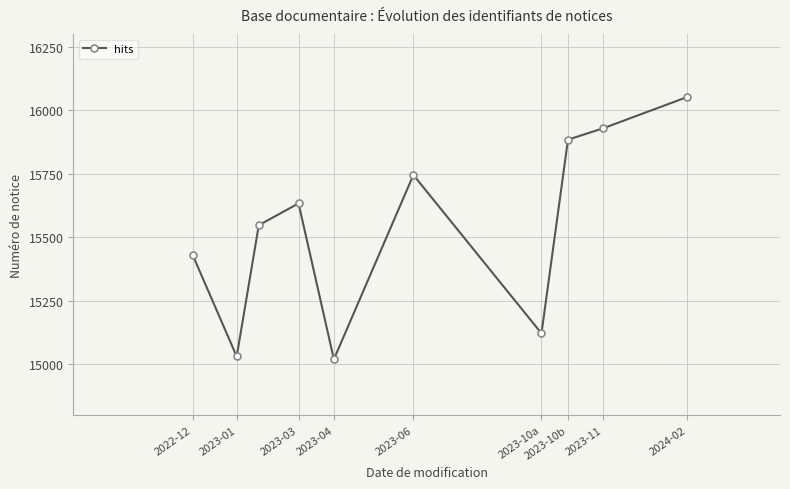

What is the average value?

15540